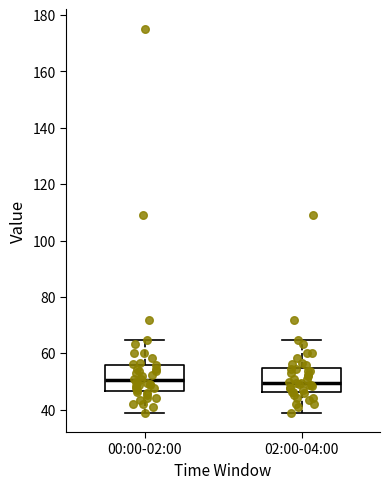

Reading left to right, transcribe this box plot: for each box, give where its median line is, the range the box spans, and where its two whiskers end, as read against the y-axis. The values are not printed on the chart, so give them approximately, as read against the axis.

00:00-02:00: median 50, box 46 to 56, whiskers 38 to 64
02:00-04:00: median 50, box 46 to 54, whiskers 38 to 64